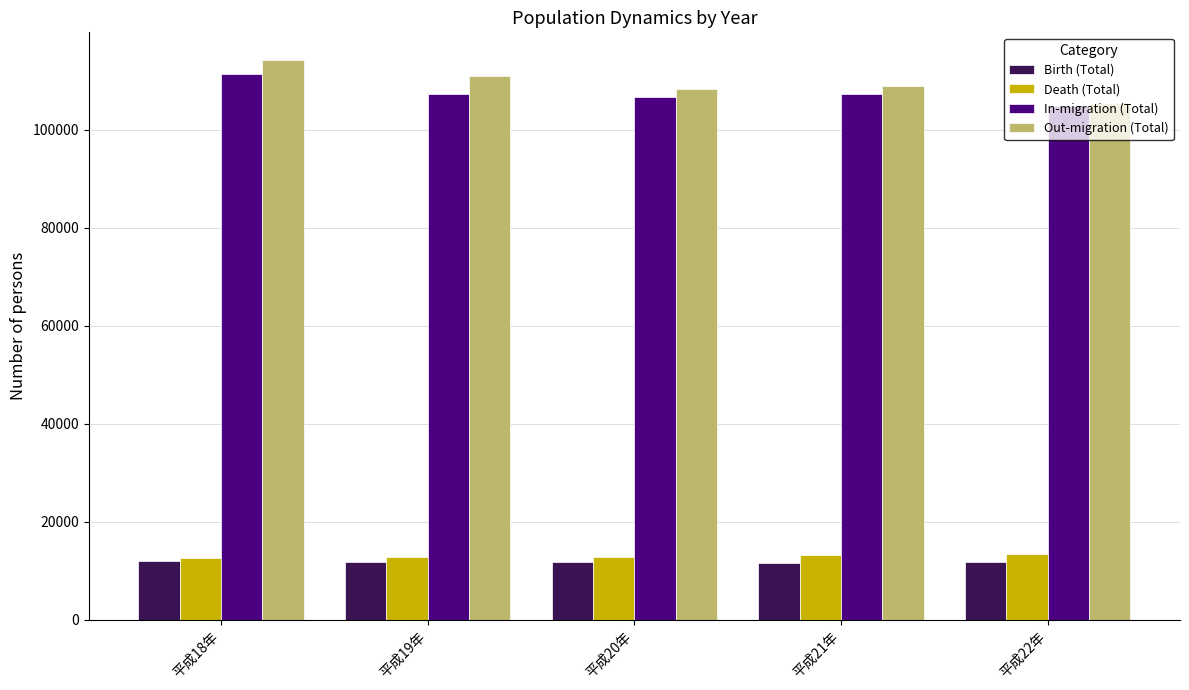

Is the value of Death (Total) at 平成20年 greater than the value of Out-migration (Total) at 平成22年?

No